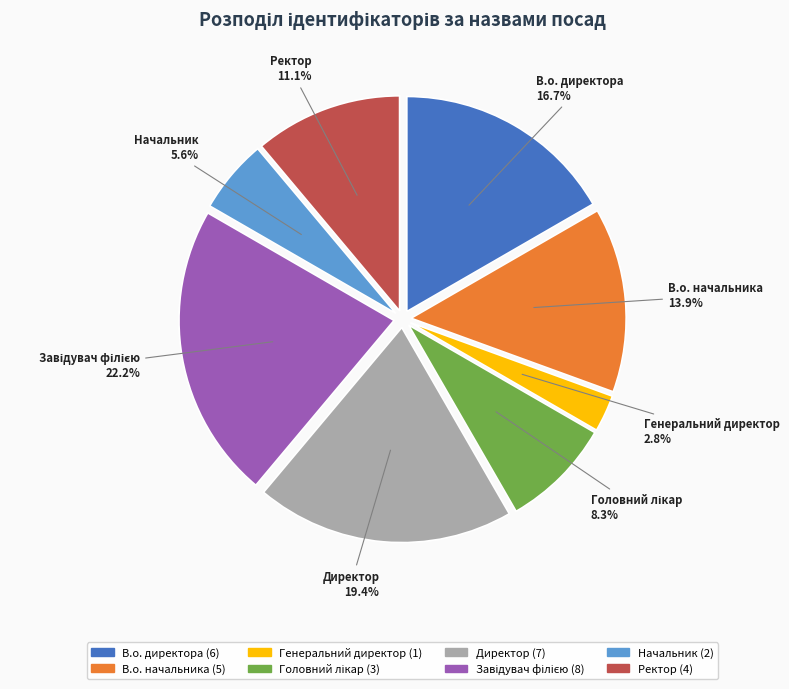

The Директор slice represents 33% of the pie. True or false?

False